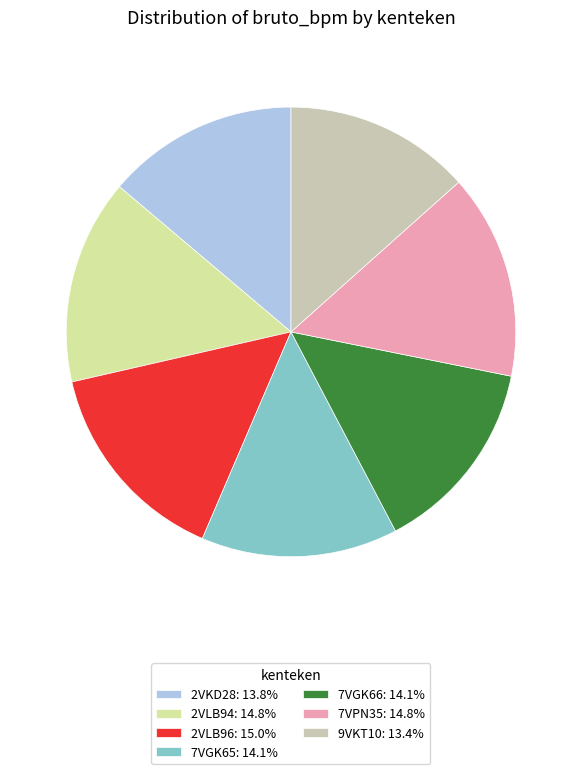

What is the ratio of the value at 2VLB96: 15.0% to the value at 2VKD28: 13.8%?

1.1